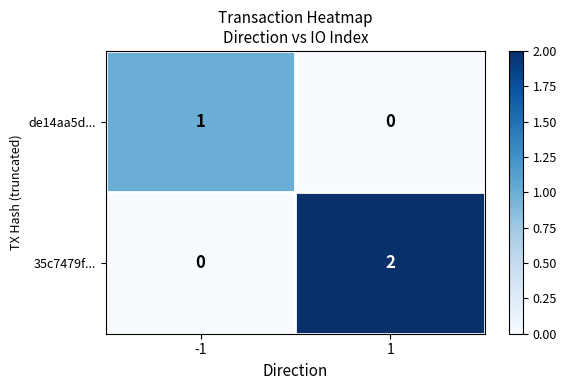

Between -1 and 1, which series saw the biggest shift?

35c7479f...